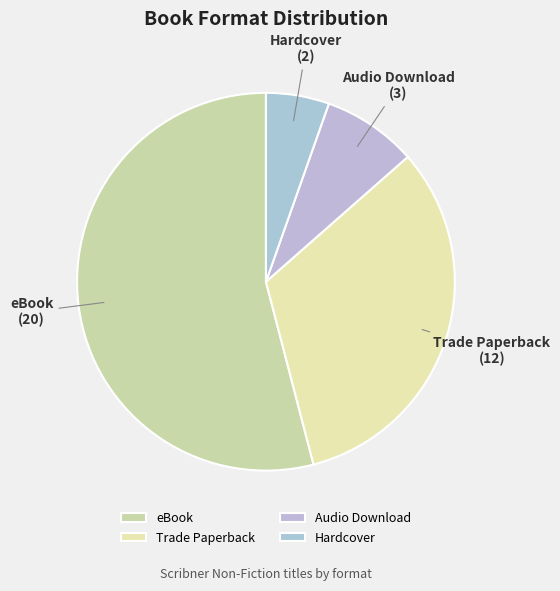

Between Trade Paperback and Audio Download, which is larger?

Trade Paperback